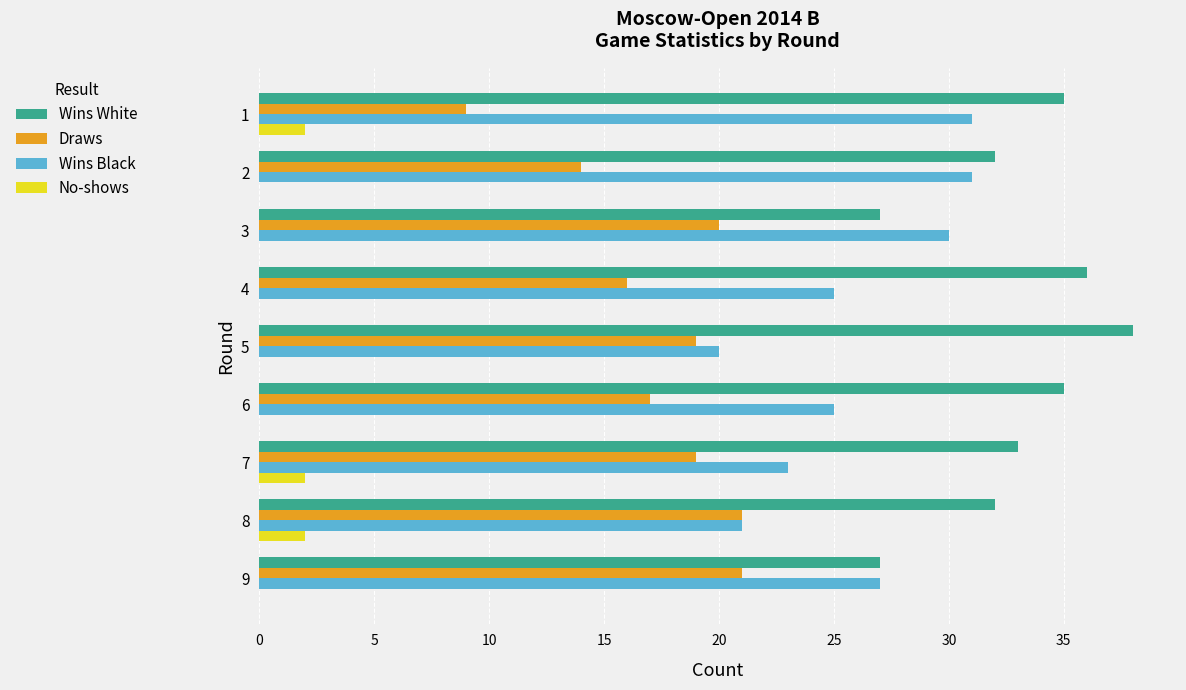

What is the average value of the Draws series?

17